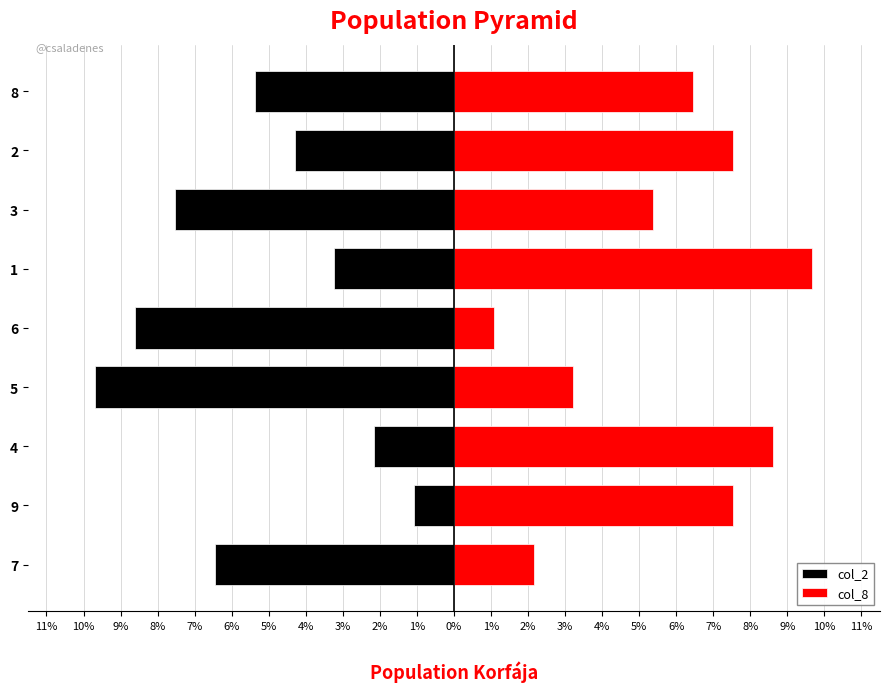

List the series in order of their peak value, highest first.

col_8, col_2